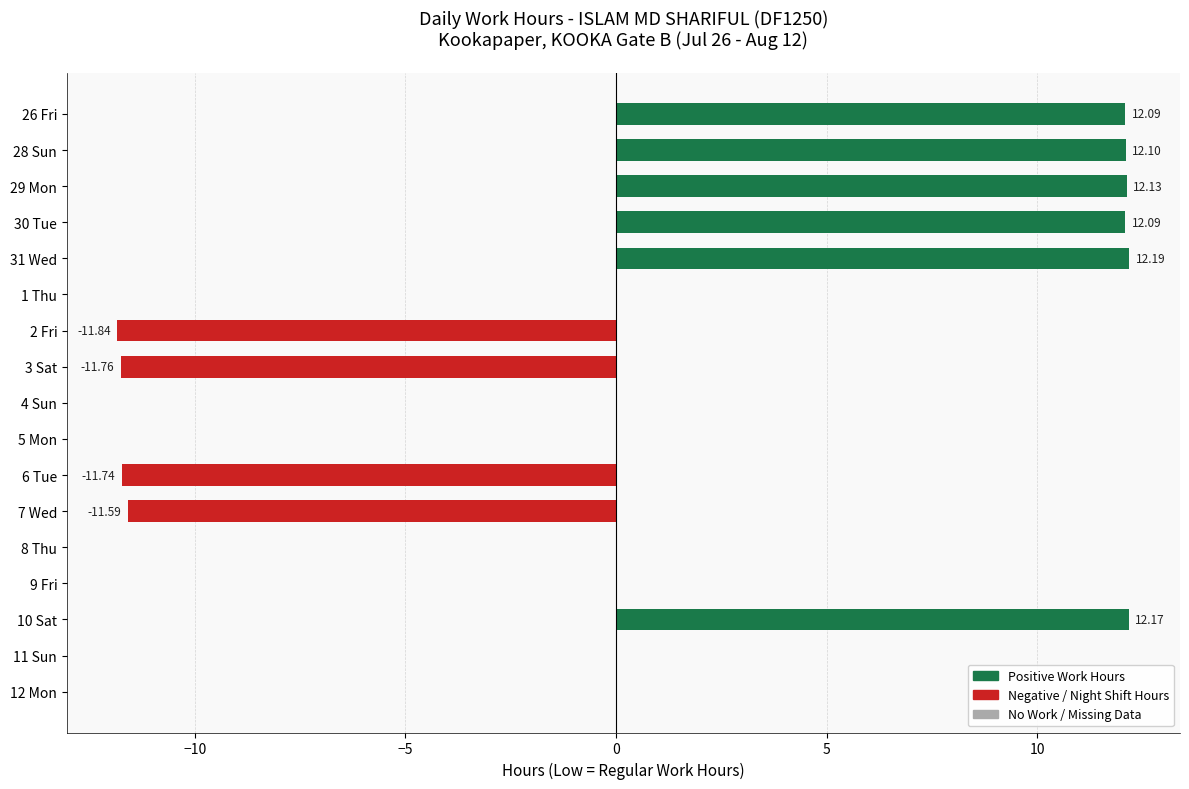

What is the sum of all values?

25.8